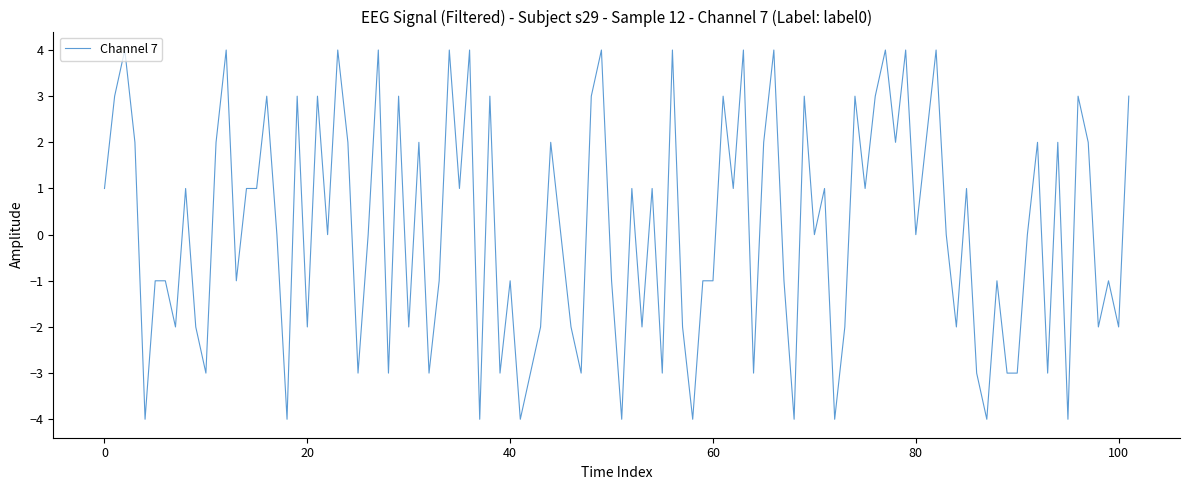

What is the smallest value displayed?

-4